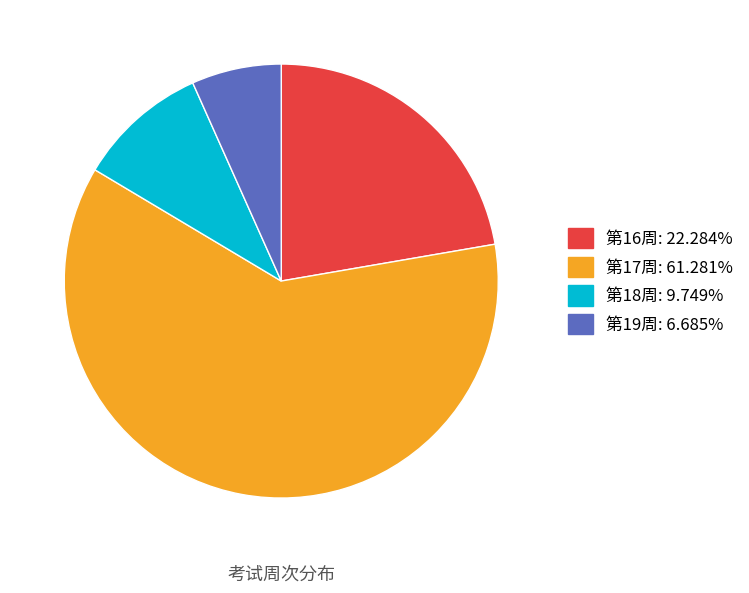

Does 第16周 represent more than half of the total?

No